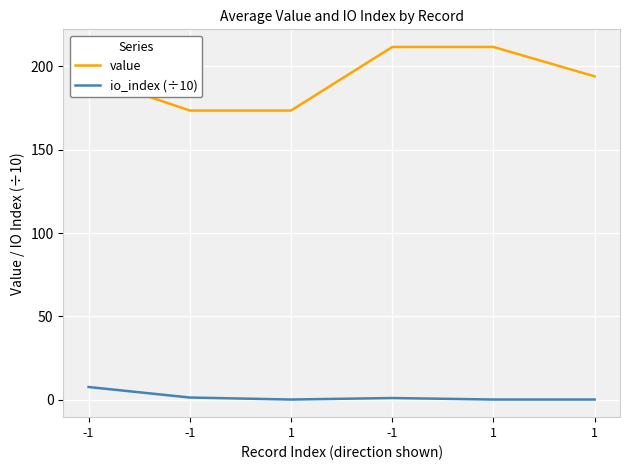

What are all the series names shown in the legend?

value, io_index (÷10)